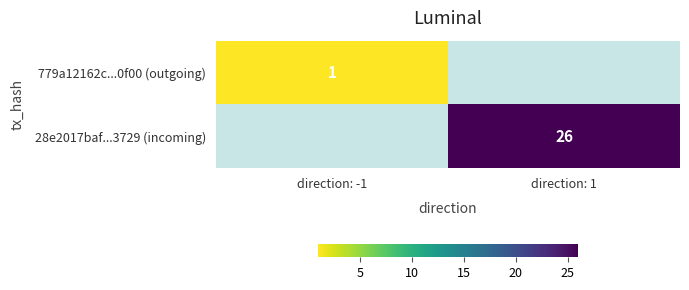

The 28e2017baf...3729 (incoming) series shows 26 at direction: 1. True or false?

True